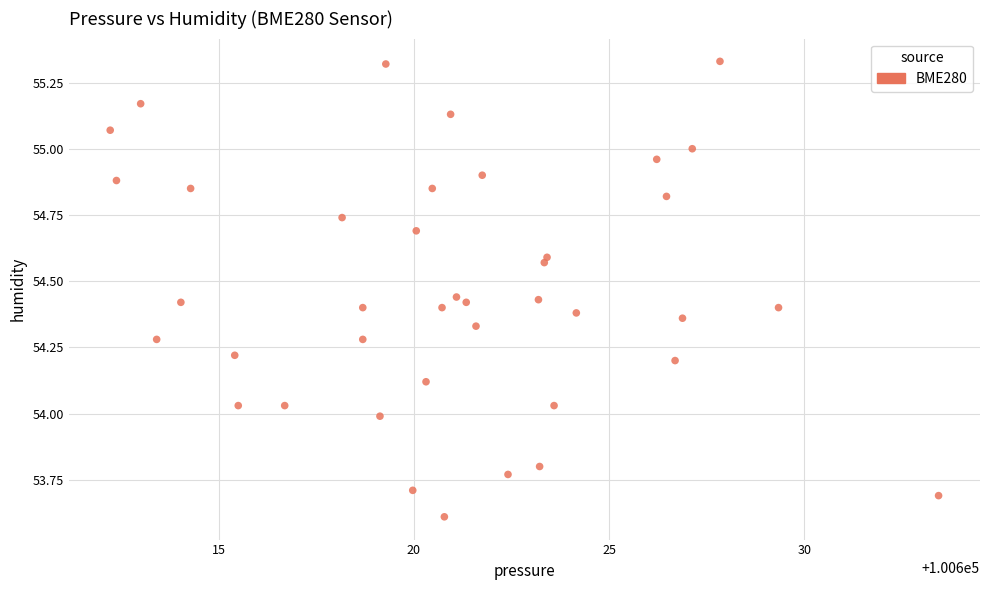

What is the range of Y values (max minus min)?

1.7